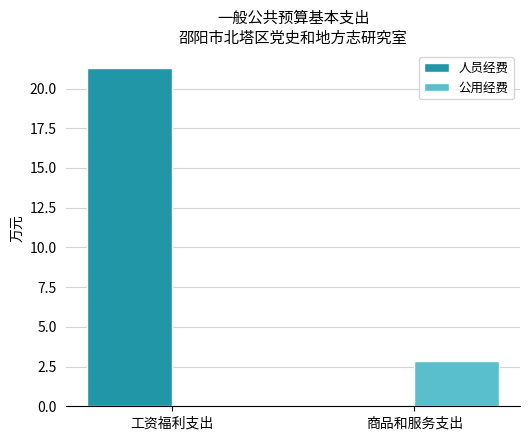

At which category is the sum across all series the highest?

工资福利支出